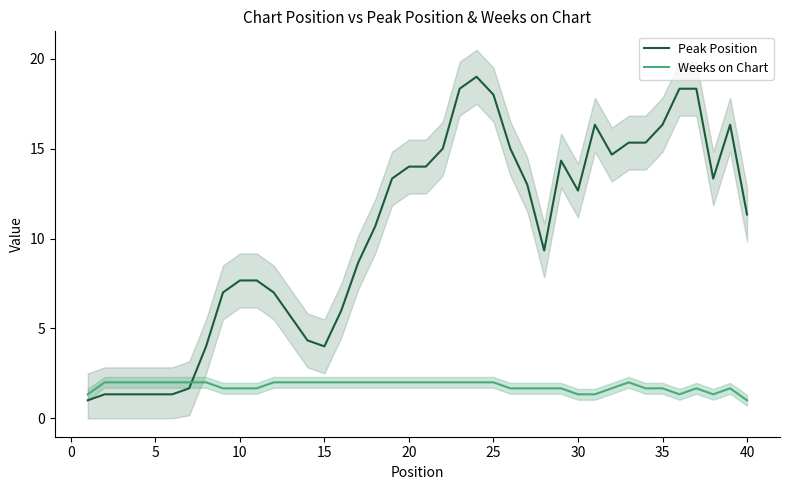

Is the value of Weeks on Chart at 5 greater than the value of Peak Position at 5?

Yes